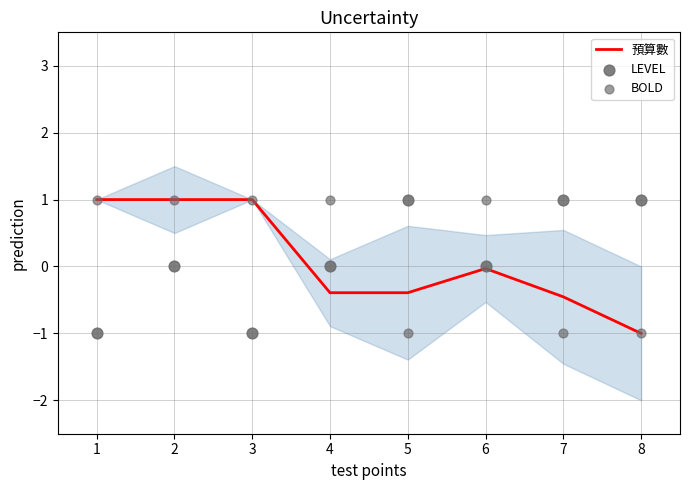

Which series contains the highest Y value?

預算數